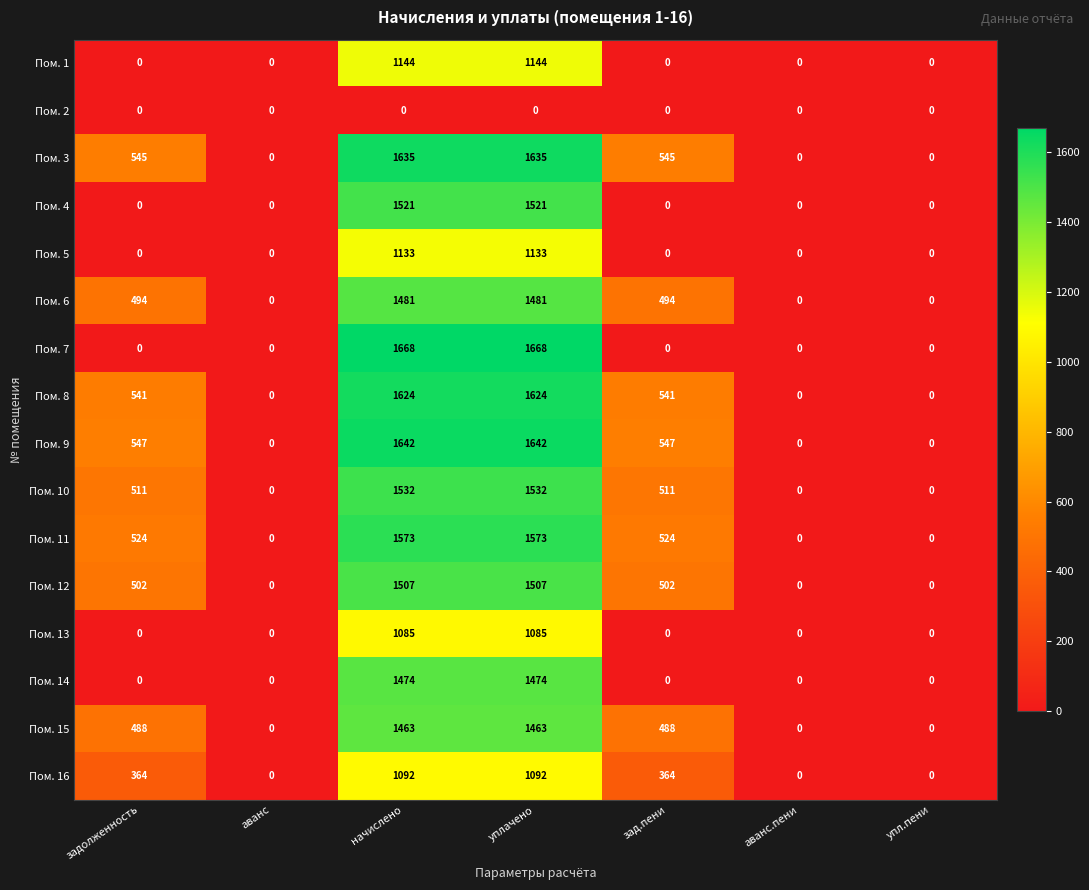

Which series has the largest total across all categories?

Пом. 9